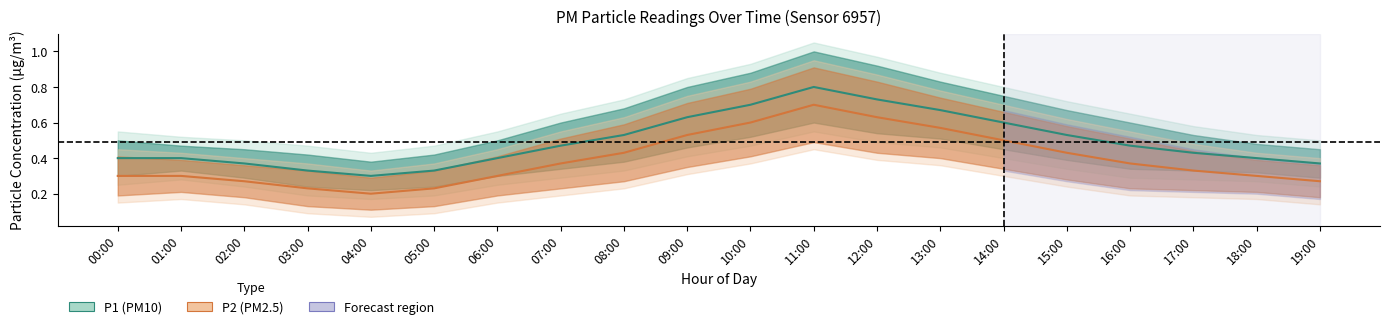

What is the label of the 14th point from the right?

06:00